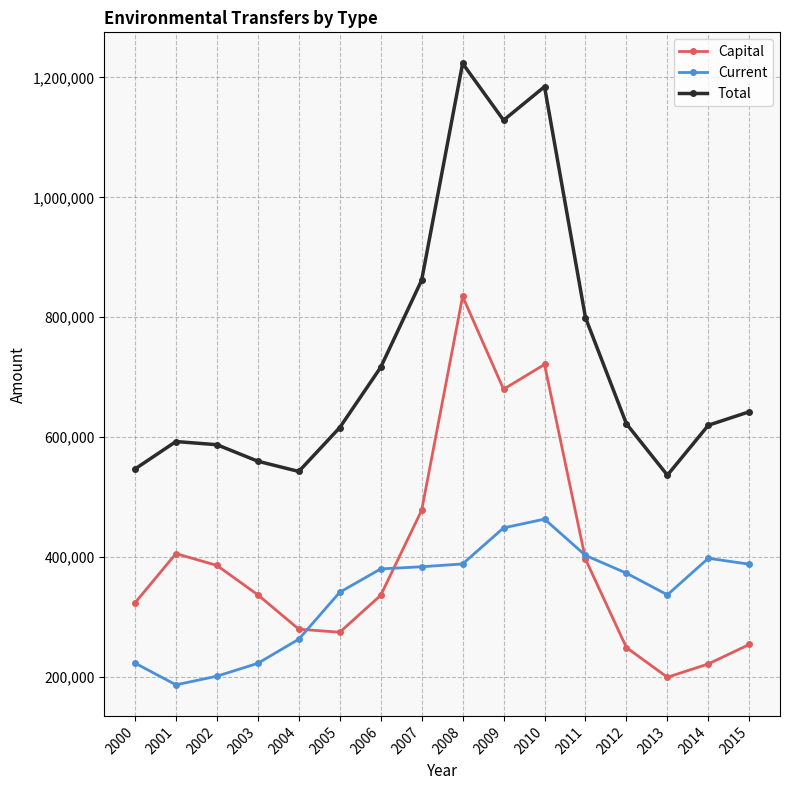

List the series in order of their overall mean, lowest first.

Current, Capital, Total